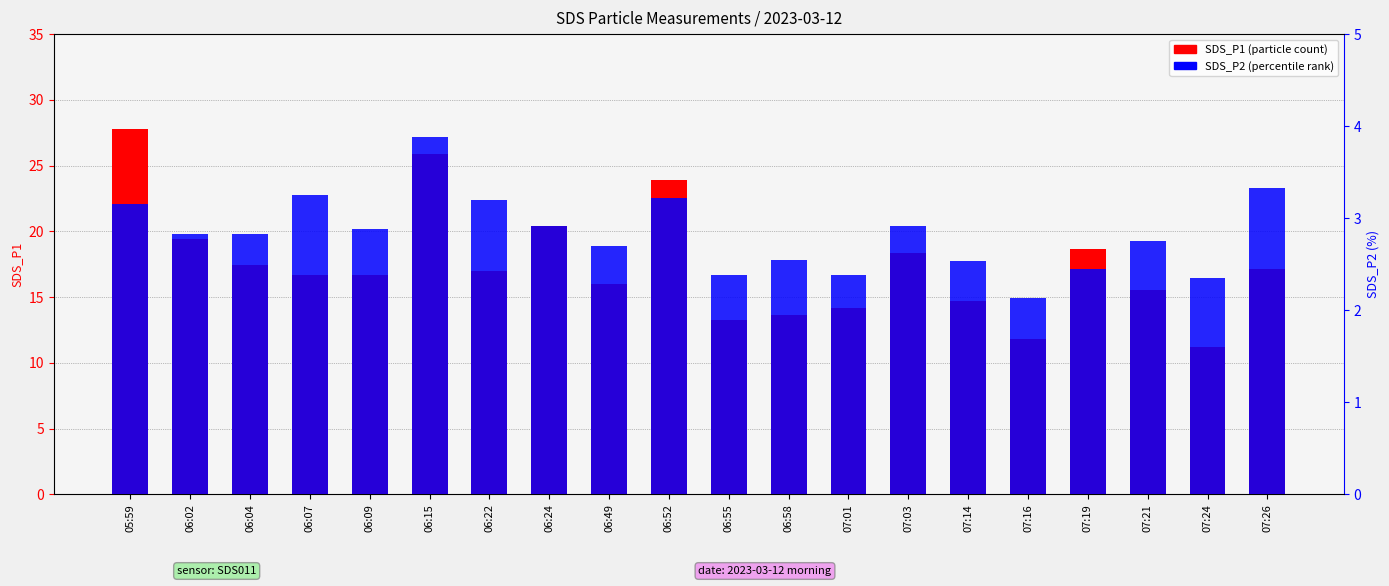

What is the difference between the maximum and minimum values in the SDS_P2 (percentile rank) series?

1.8